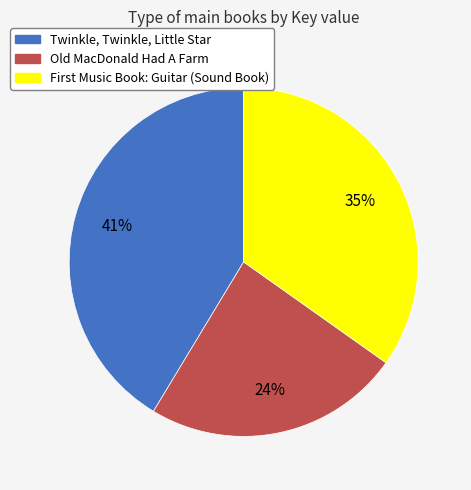

What percentage is the Old MacDonald Had A Farm slice, to the nearest percent?

24%